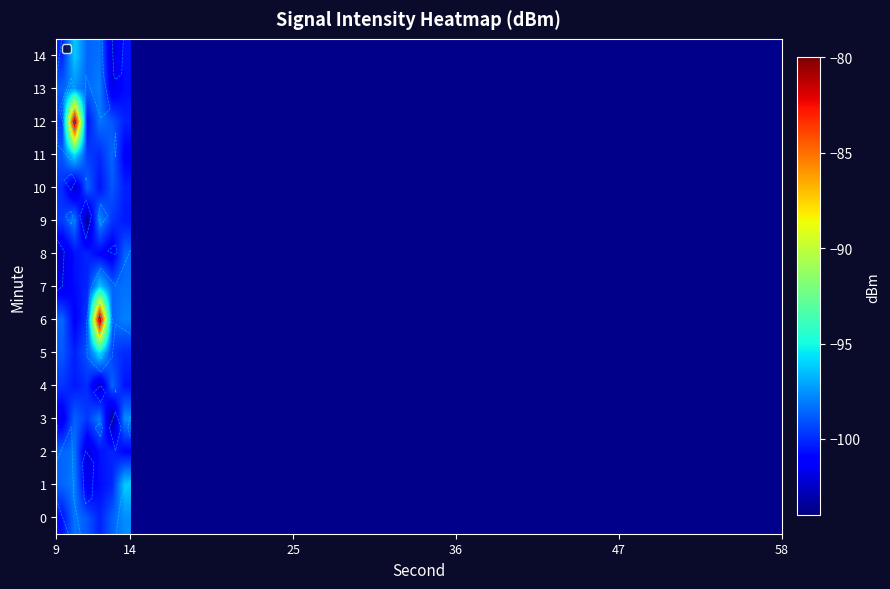

How many data points in 12 are less than -98?

5